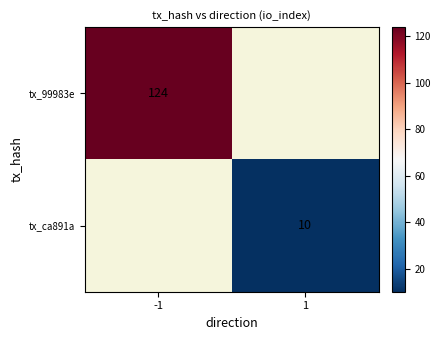

How many positive values does the tx_ca891a series have?

1